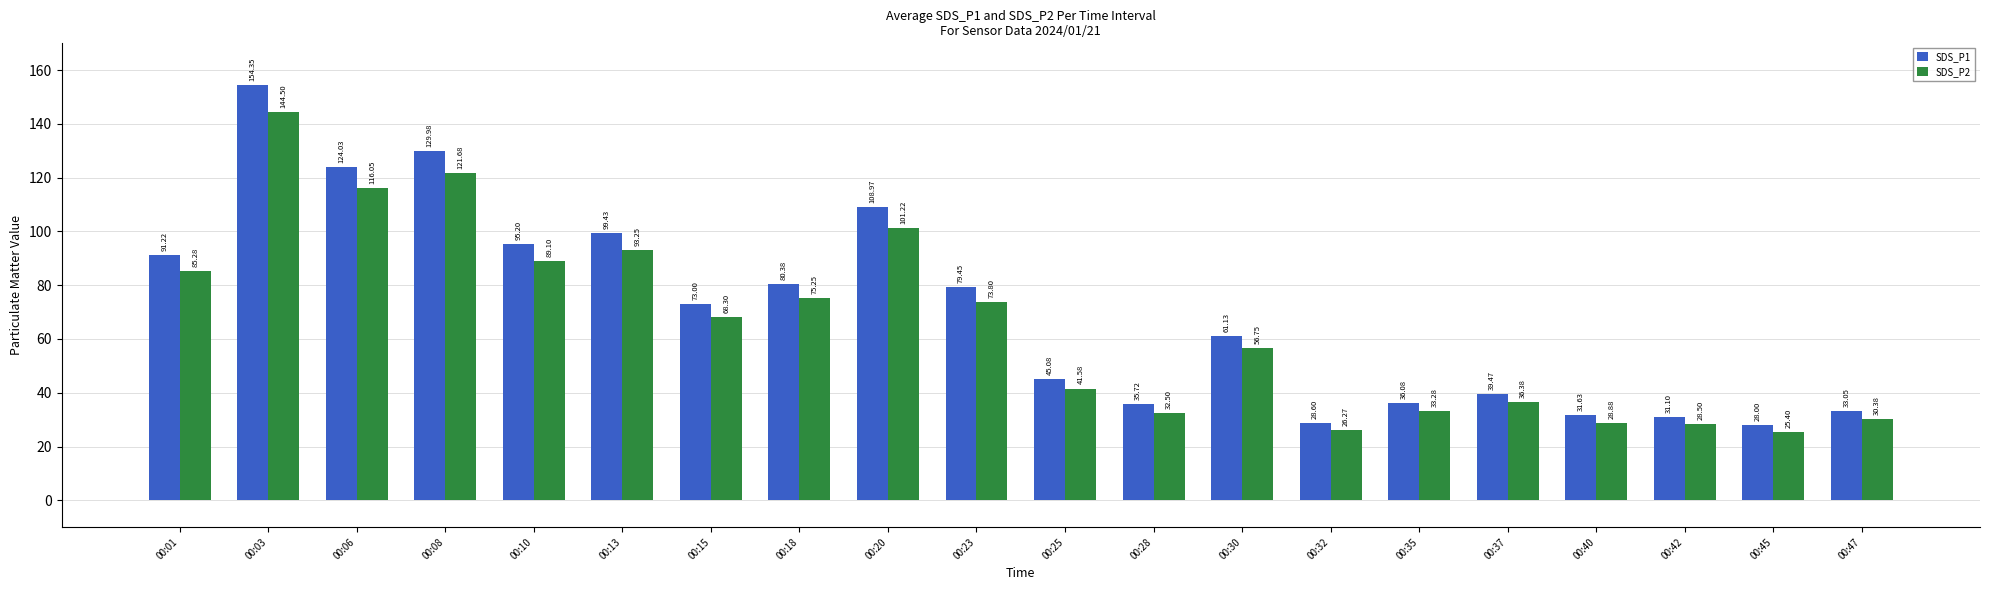

What is the difference between the highest and lowest values at 00:06?

8.0